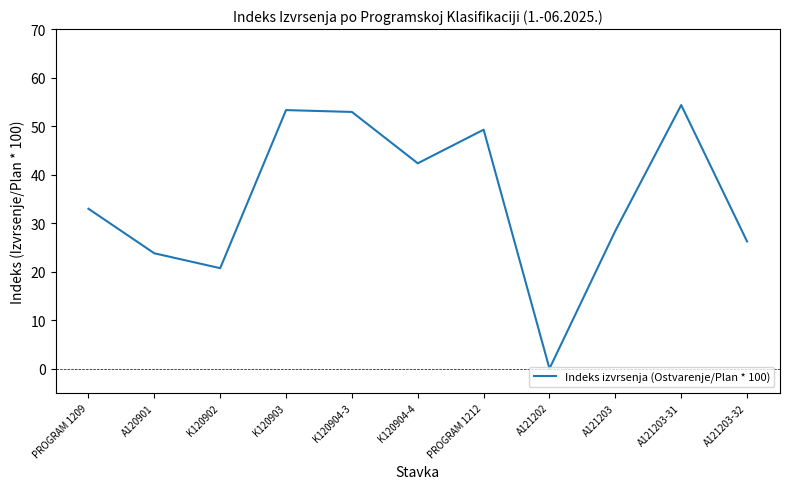

Read the value at K120903.

53.3